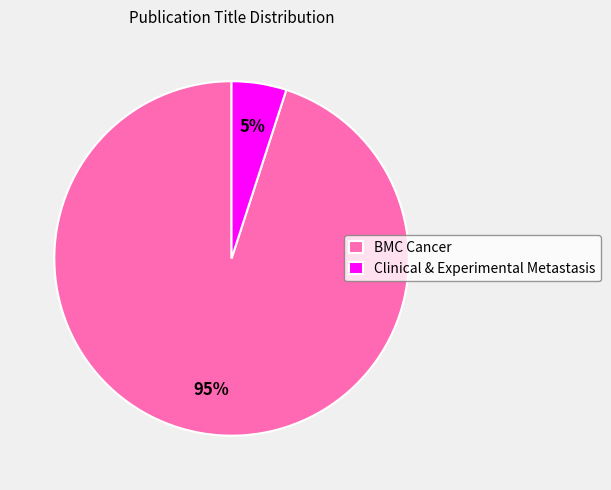

Do Clinical & Experimental Metastasis and BMC Cancer together represent more than half of the pie?

Yes